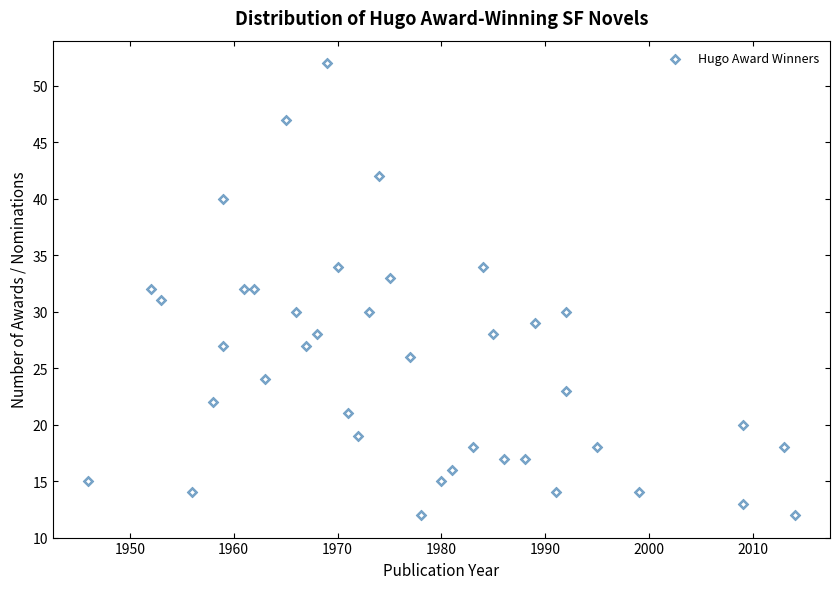

What is the range of X values (max minus min)?

68